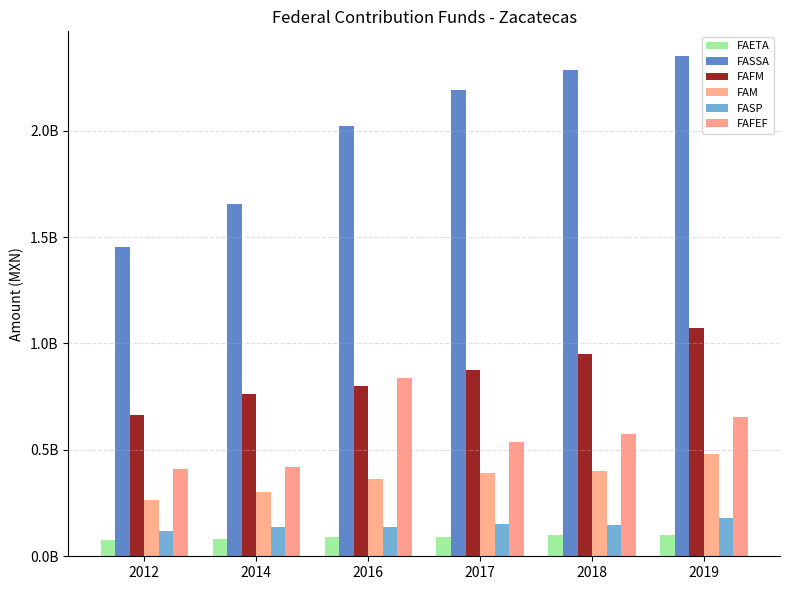

What is the spread (max minus min) of values at 2014?

1575702565.0